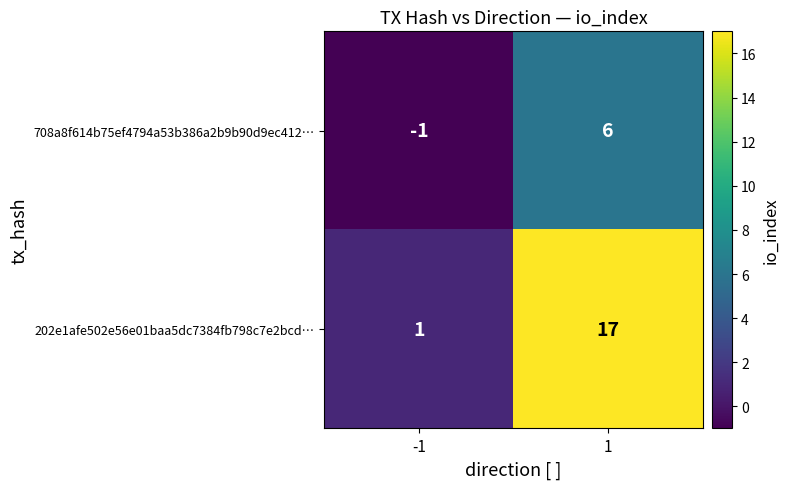

List the series in order of their peak value, highest first.

202e1afe502e56e01baa5dc7384fb798c7e2bcd…, 708a8f614b75ef4794a53b386a2b9b90d9ec412…